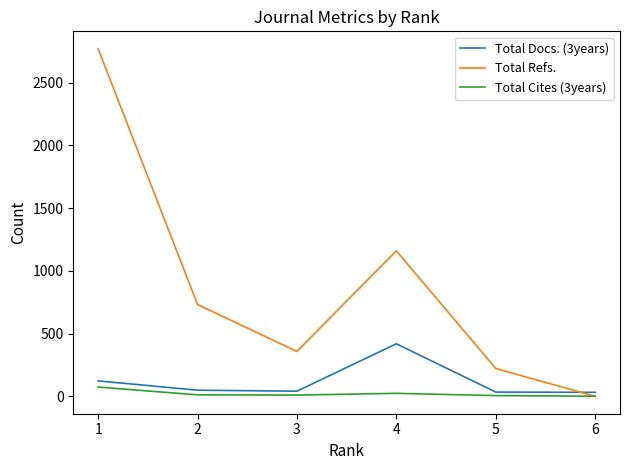

Rank the series at 4 from lowest to highest value.

Total Cites (3years), Total Docs. (3years), Total Refs.